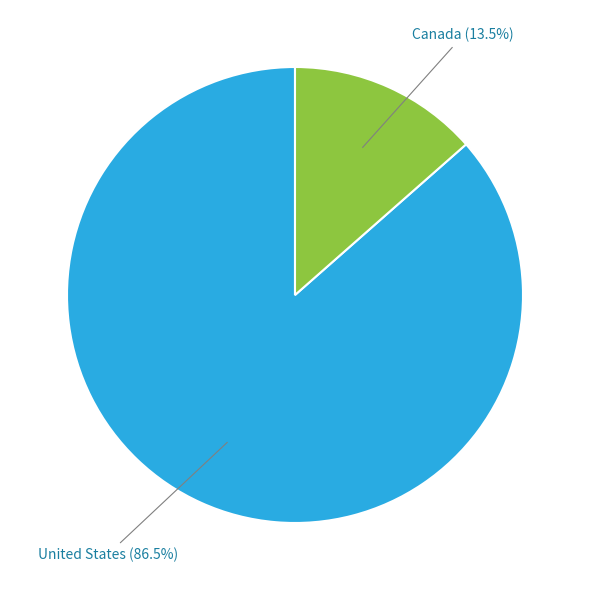

Is there a majority slice in this chart?

Yes